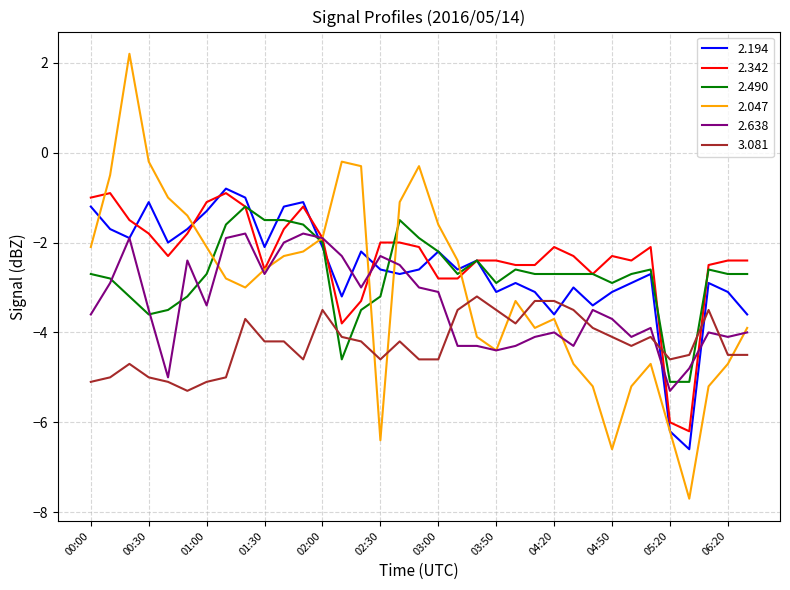

How many lines are shown in the chart?

6